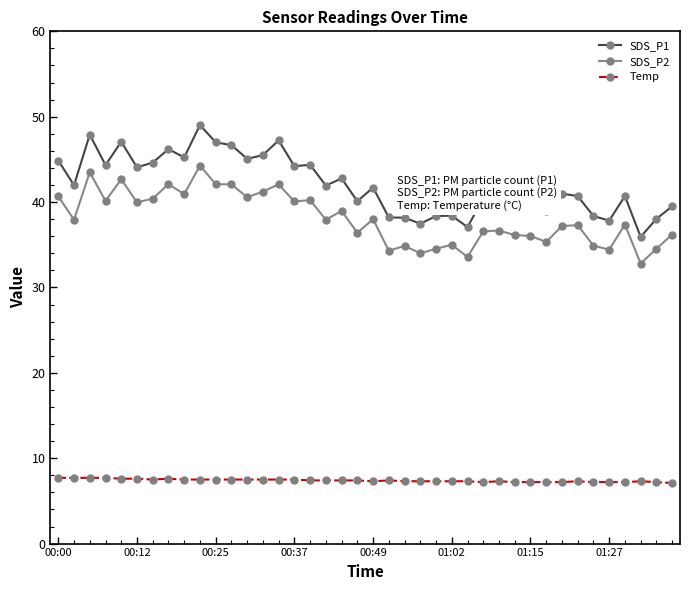

Which series has the widest spread of values?

SDS_P1